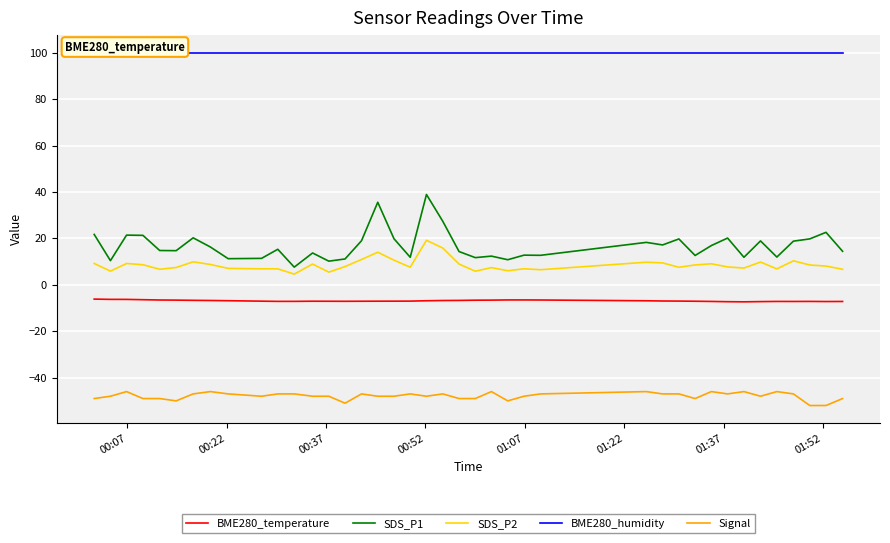

True or false: Signal and SDS_P2 intersect in this chart.

False